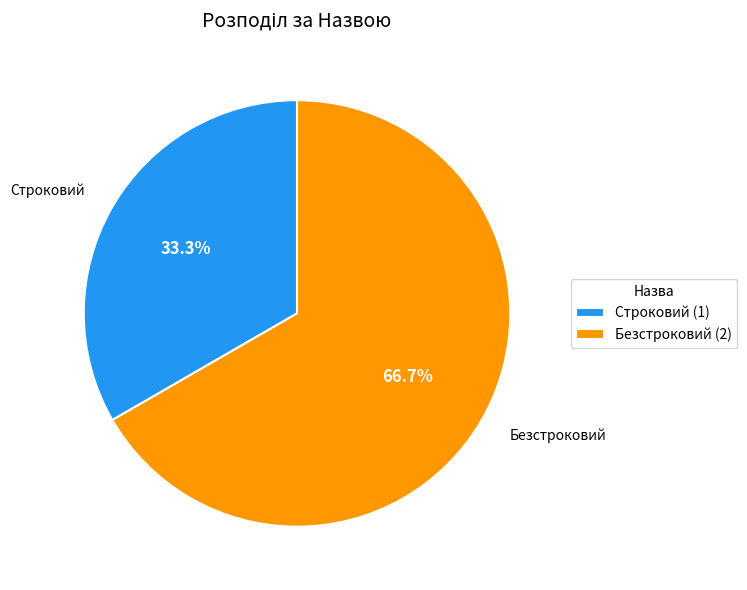

To the nearest percent, what percentage of the pie is Безстроковий?

67%